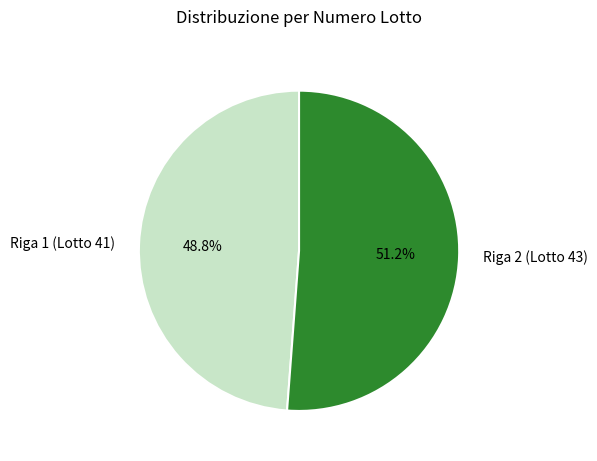

To the nearest percent, what portion does Riga 2 (Lotto 43) represent?

51%